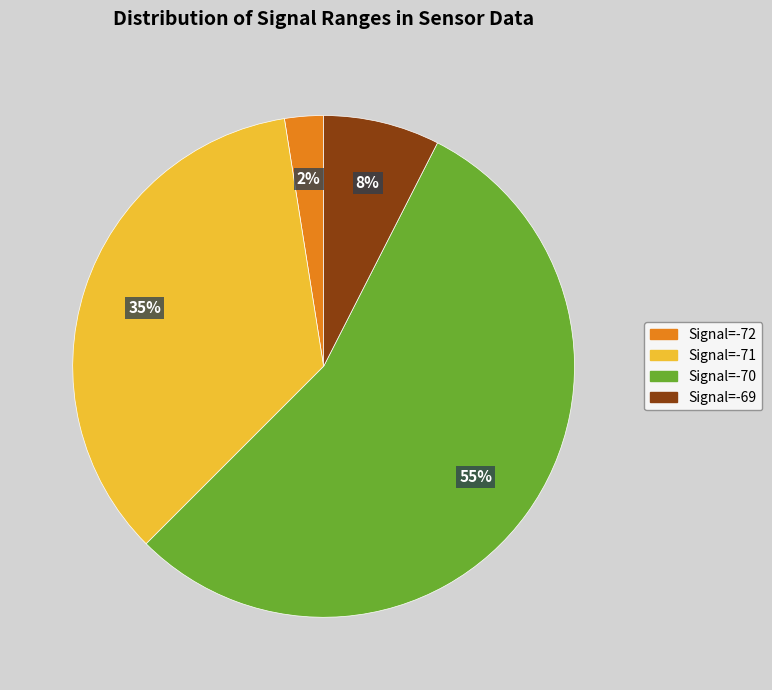

To the nearest percent, what is the average slice percentage?

25%